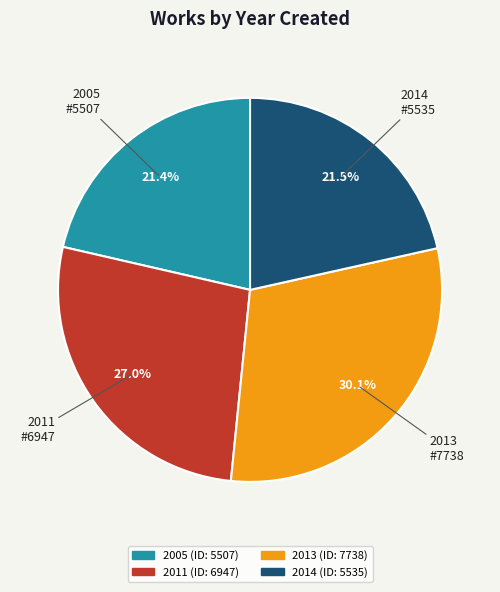

How much of the chart is everything except 2014?

78.5%